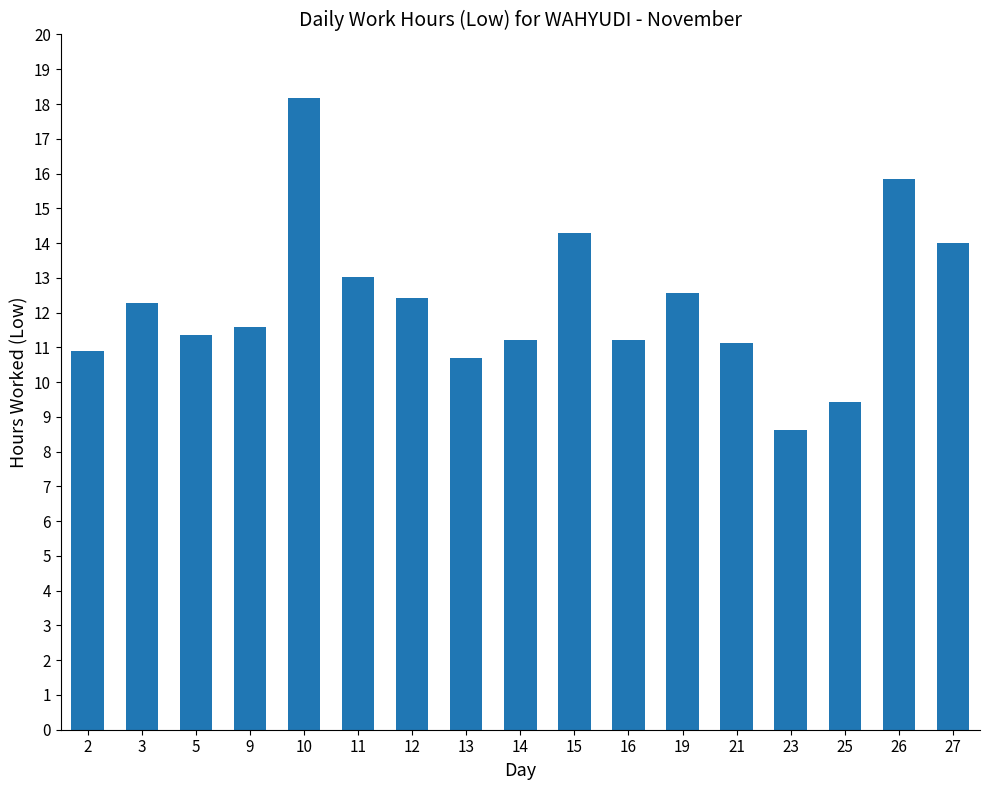

The chart shows a value of 17.9 at 9. True or false?

False